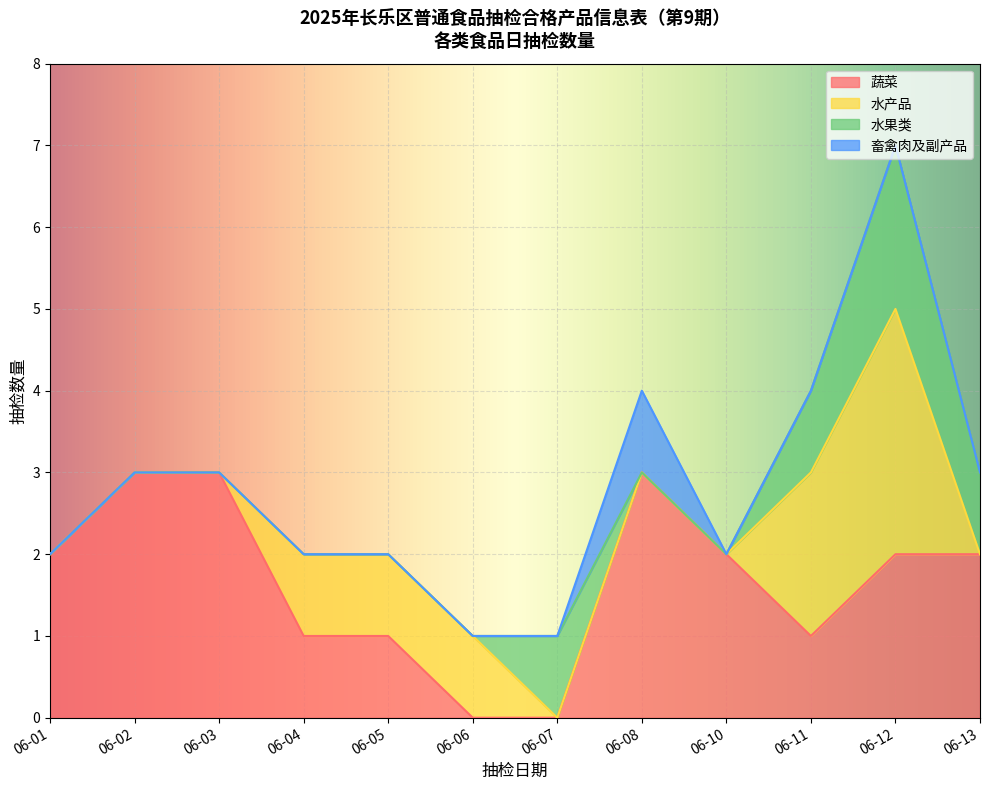

The 蔬菜 series shows -1 at 06-06. True or false?

False